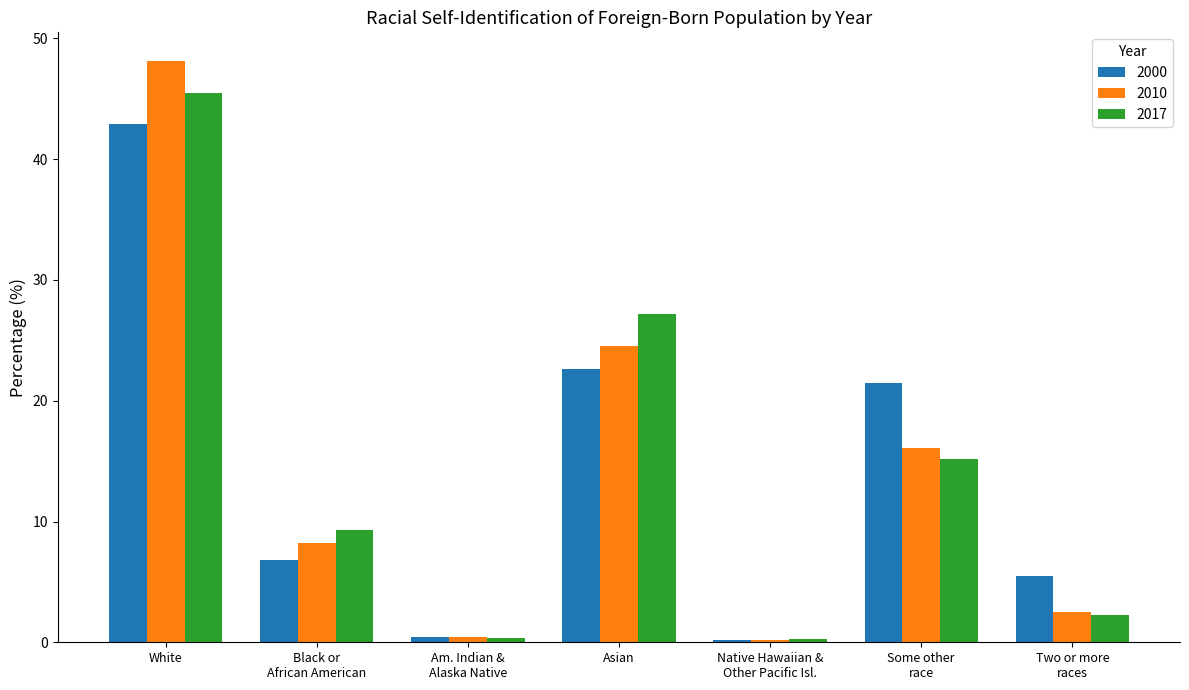

Which series has the widest spread of values?

2010